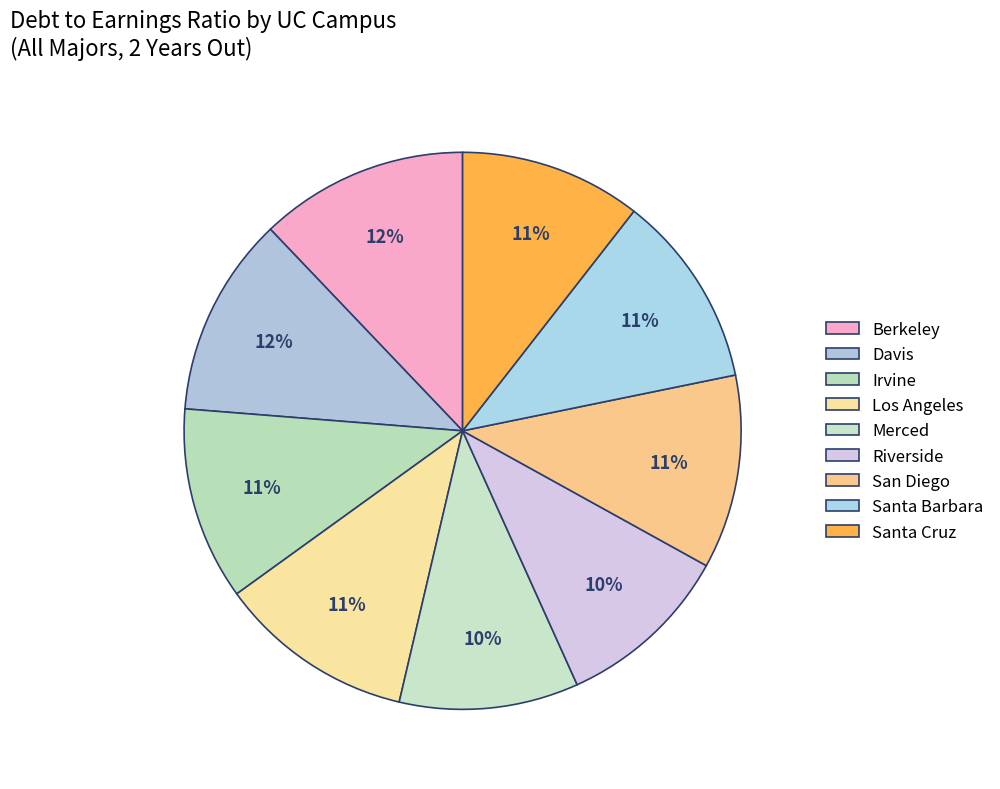

Between Berkeley and Santa Cruz, which is larger?

Berkeley